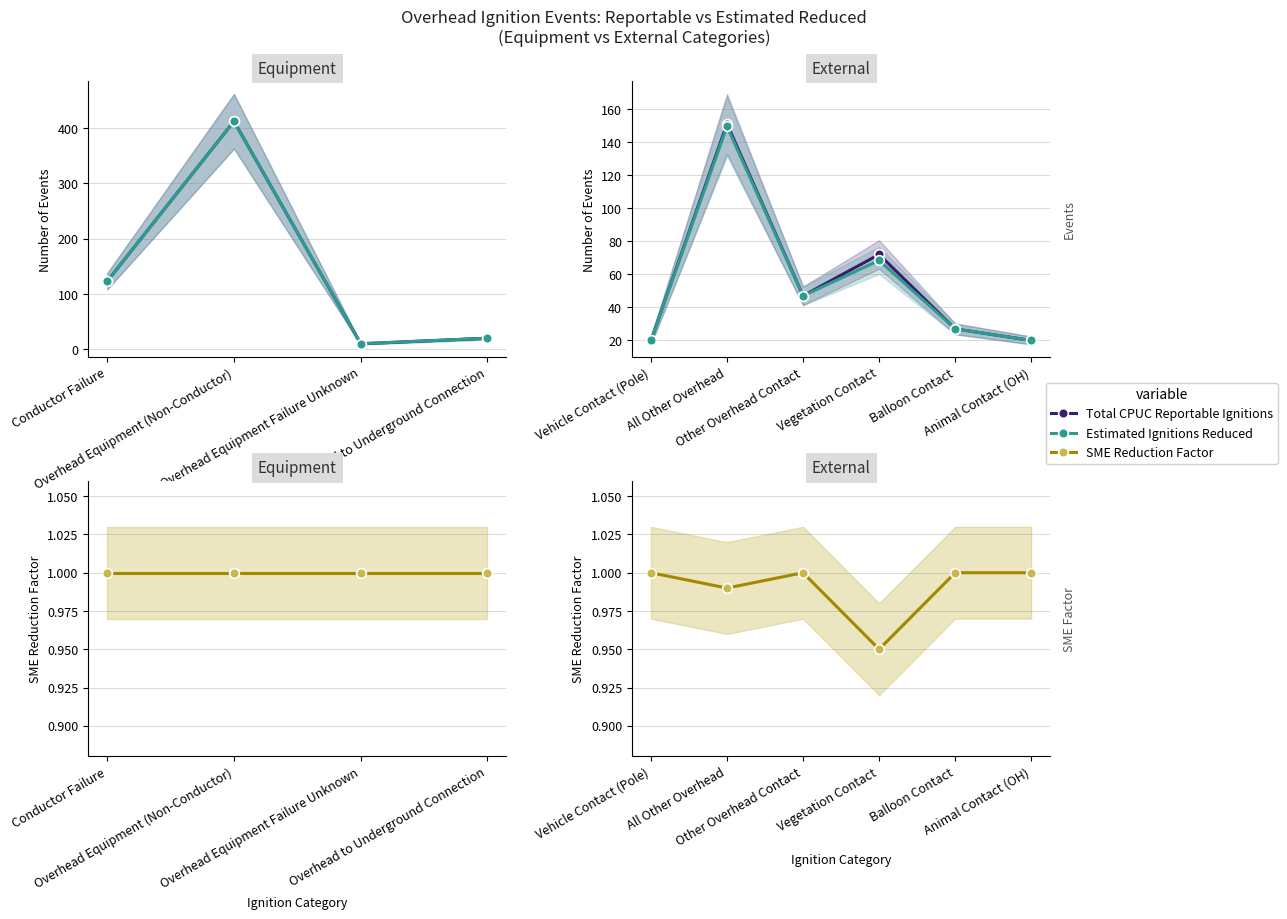

How many lines are shown in the chart?

3